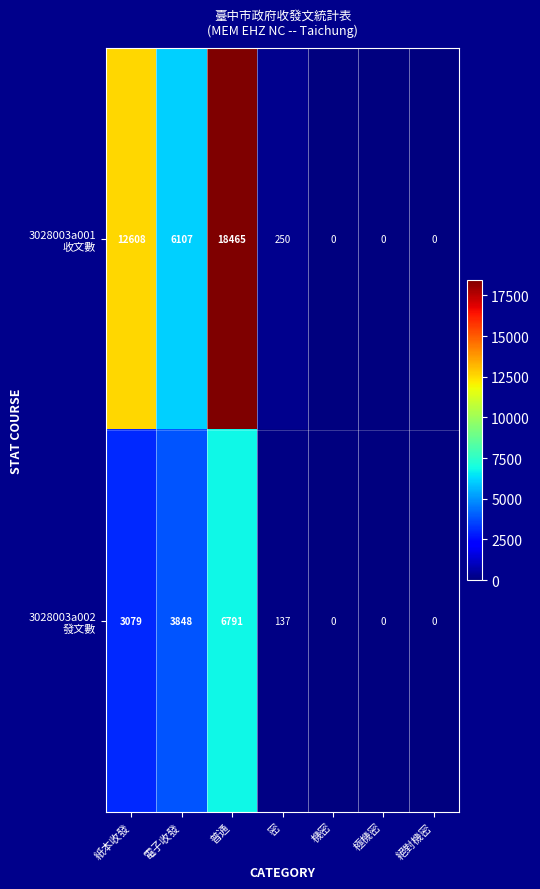

What is the total value across all series at 紙本收發?

15687